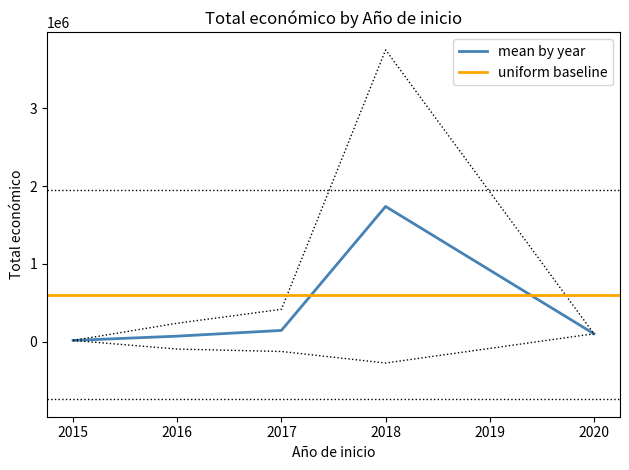

Is the value of Año de inicio at 24 greater than the value of Total económico at 3?

No